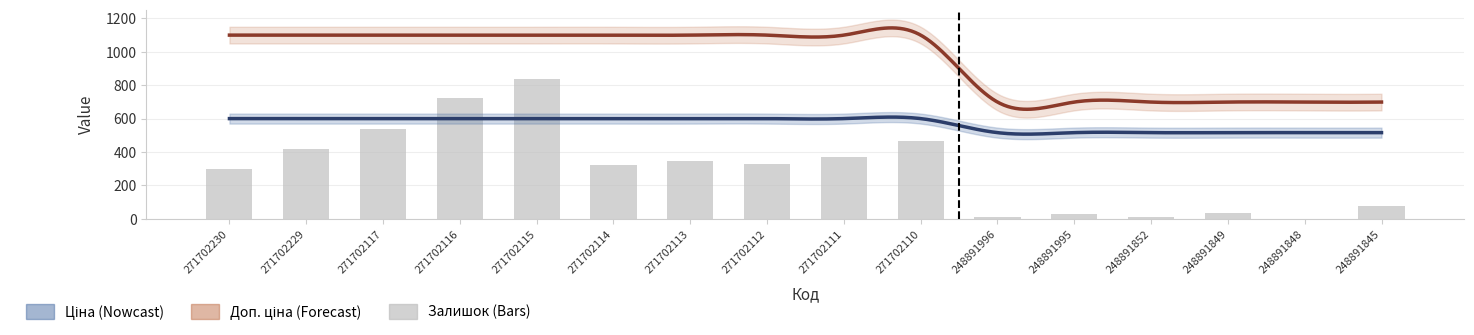

List the series in order of their overall mean, highest first.

Доп. ціна, Ціна, Залишок